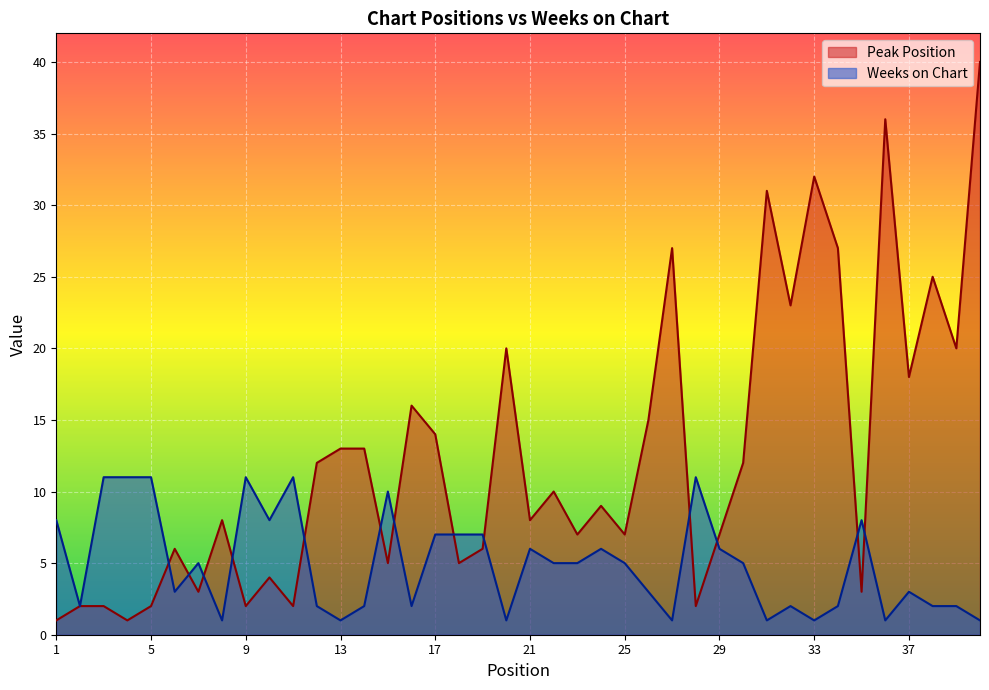

Is it true that Weeks on Chart equals 6 at 24?

True